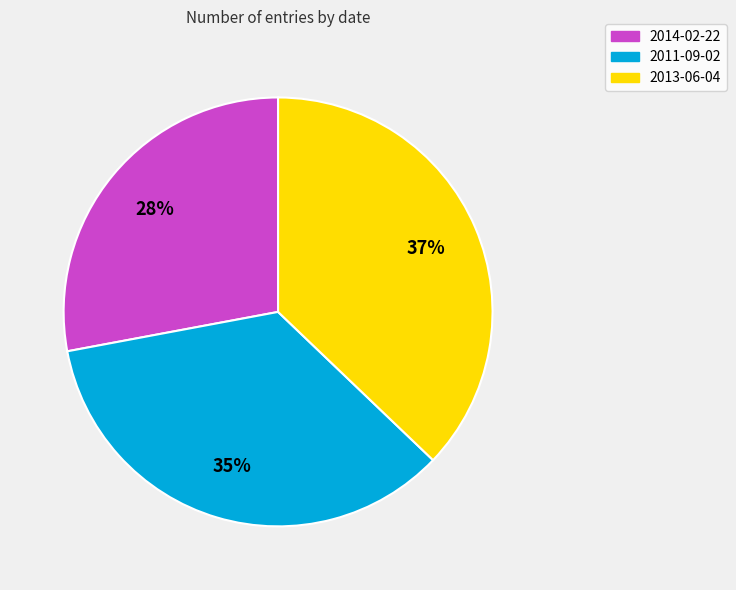

Count the number of slices in the pie.

3